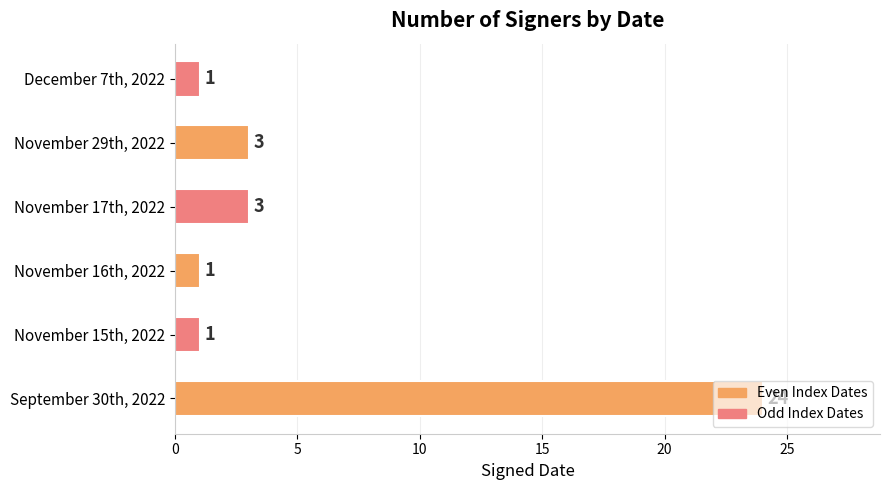

What is the change in value from November 16th, 2022 to November 17th, 2022?

+2